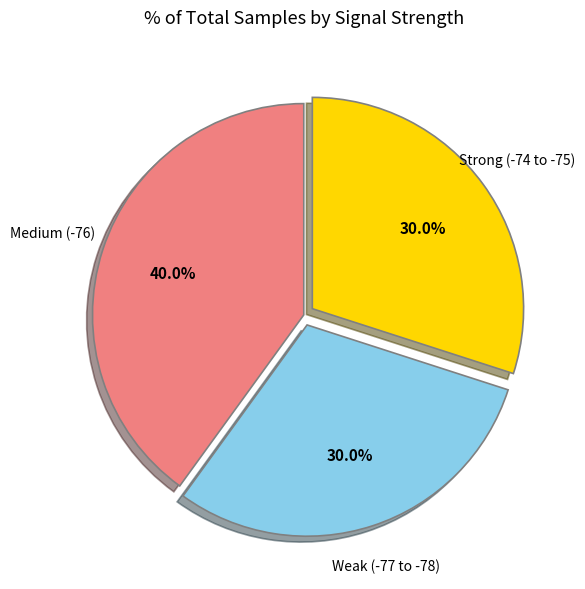

Does any single category account for the majority?

No